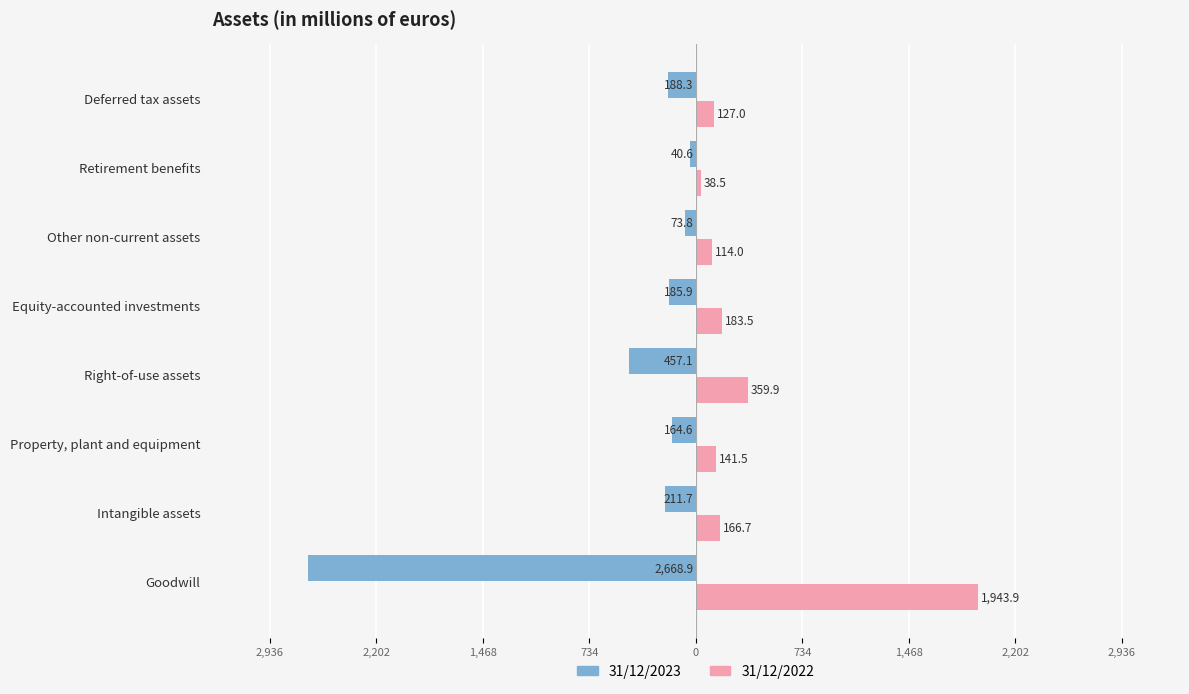

What are all the series names shown in the legend?

31/12/2023, 31/12/2022